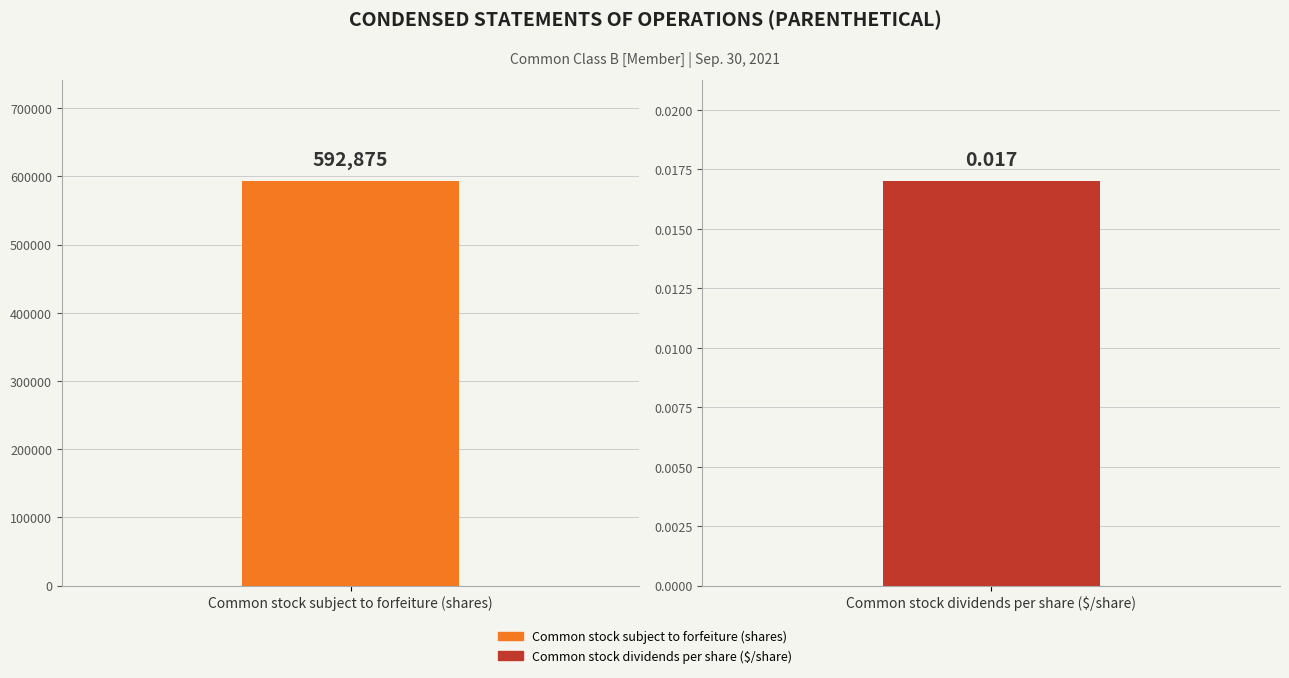

Reading left to right, what are all the values shown in this chart?

Common stock subject to forfeiture (shares)=592875.0	Common stock dividends per share ($/share)=0.0